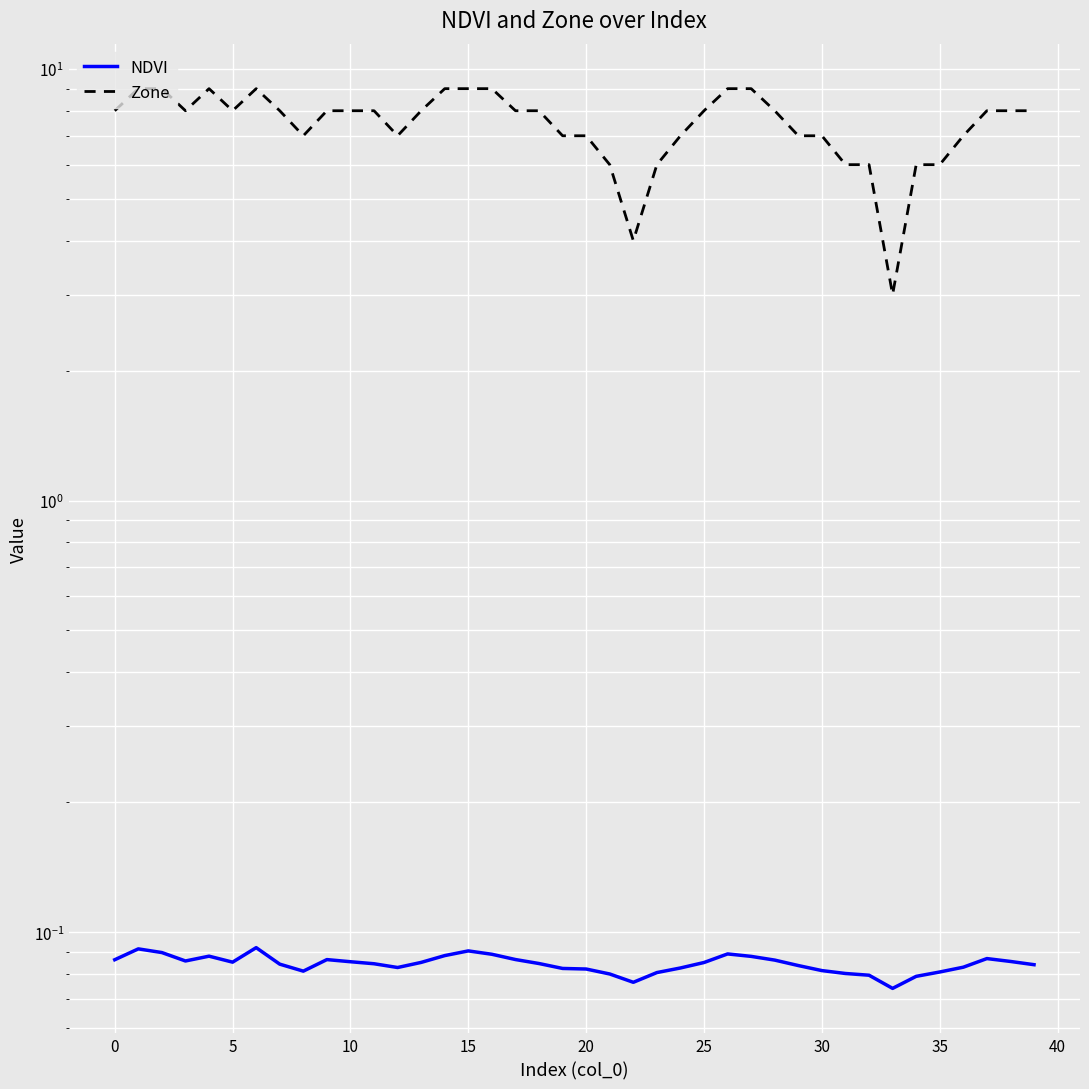

Is the value of Zone at 30 greater than the value of NDVI at 15?

Yes